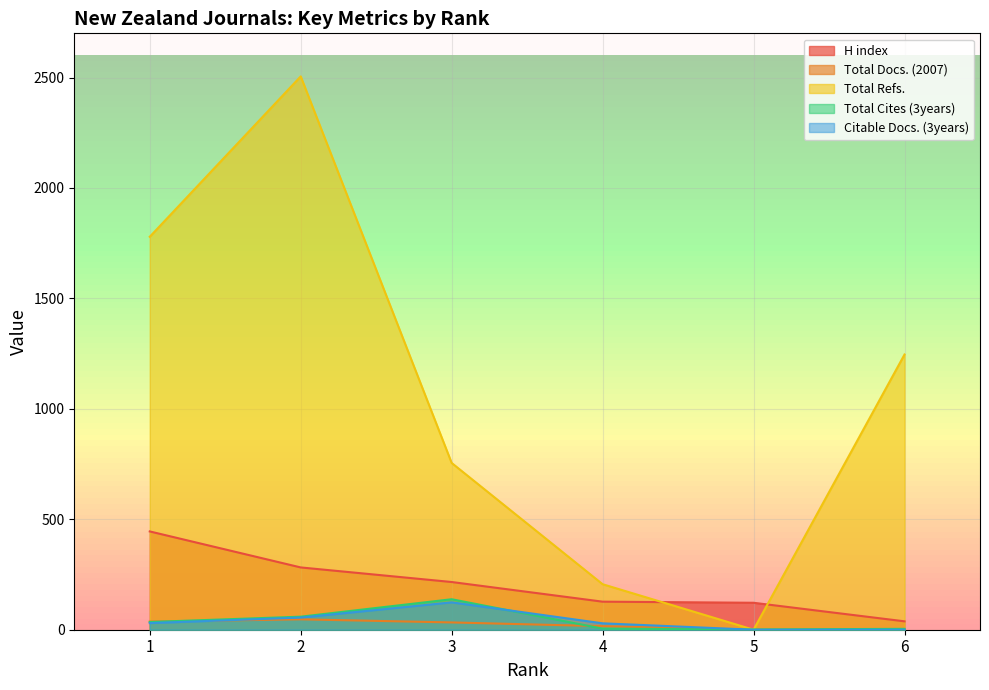

Which series changed the most between 3 and 5?

Total Refs.